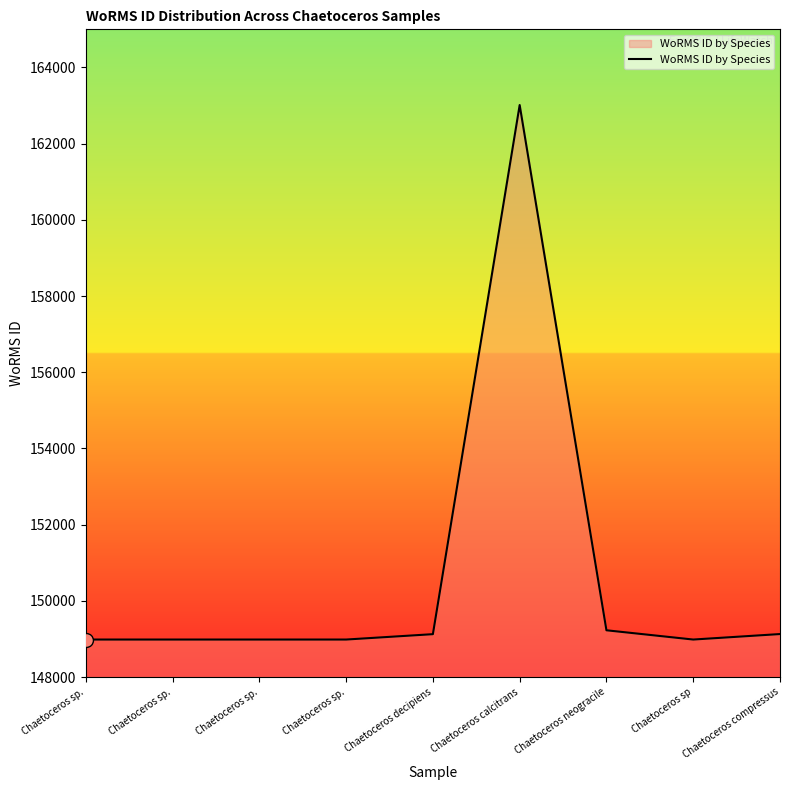

How many lines are shown in the chart?

1